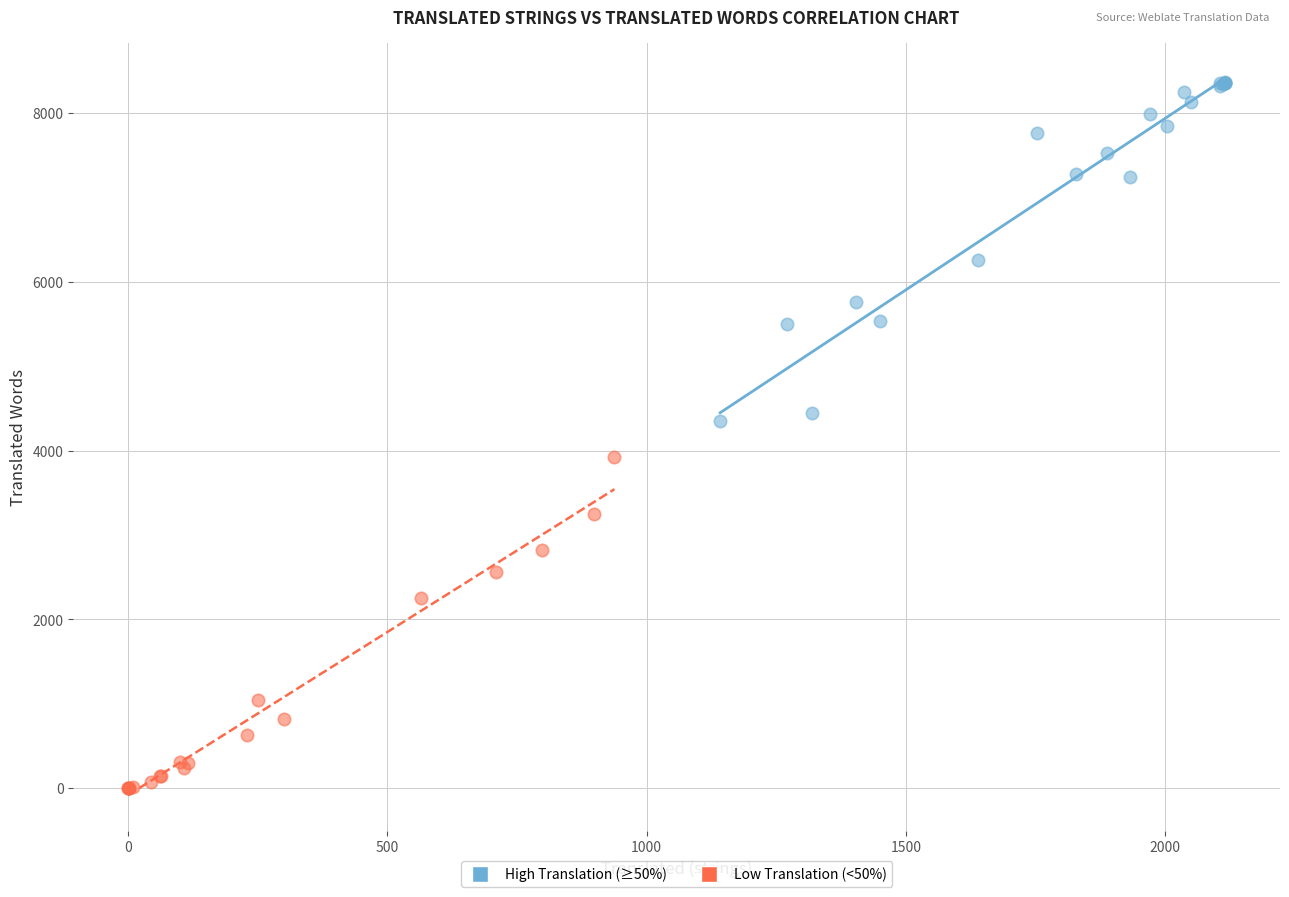

Which series contains the lowest Y value?

Low Translation (<50%)